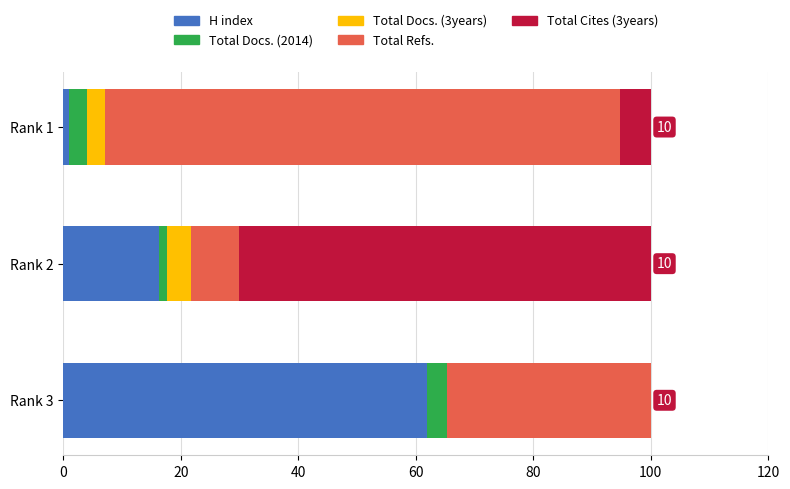

What is the total value across all series at Rank 3?

100.0